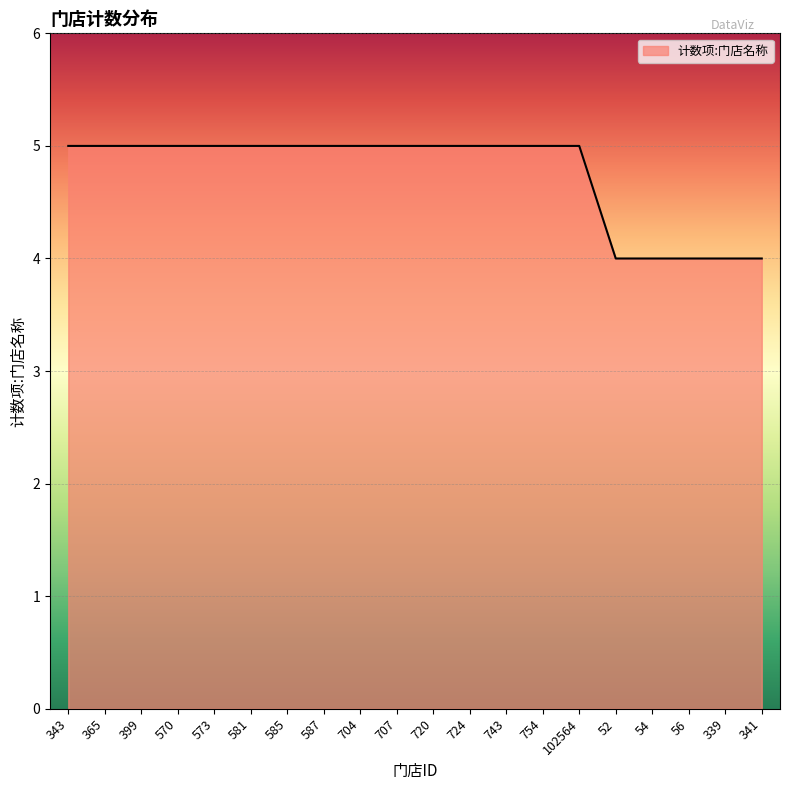

How many values are between 5 and 6?

15